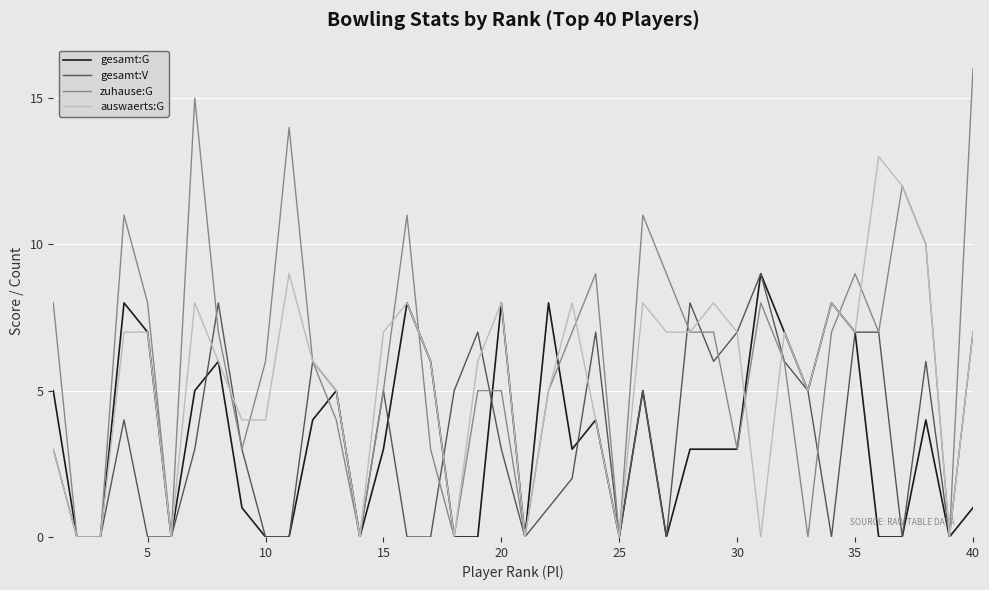

Which series has the largest total across all categories?

zuhause:G